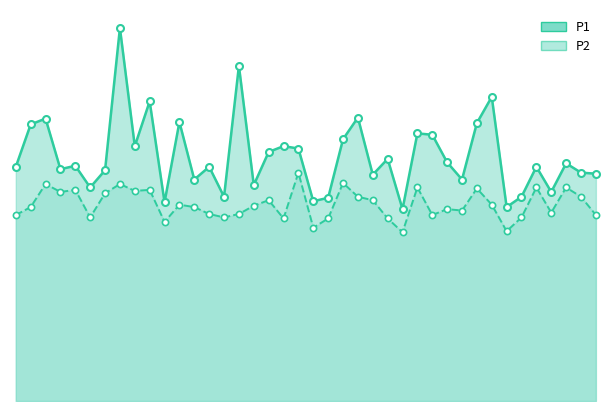

Which series reaches the maximum Y coordinate?

P1